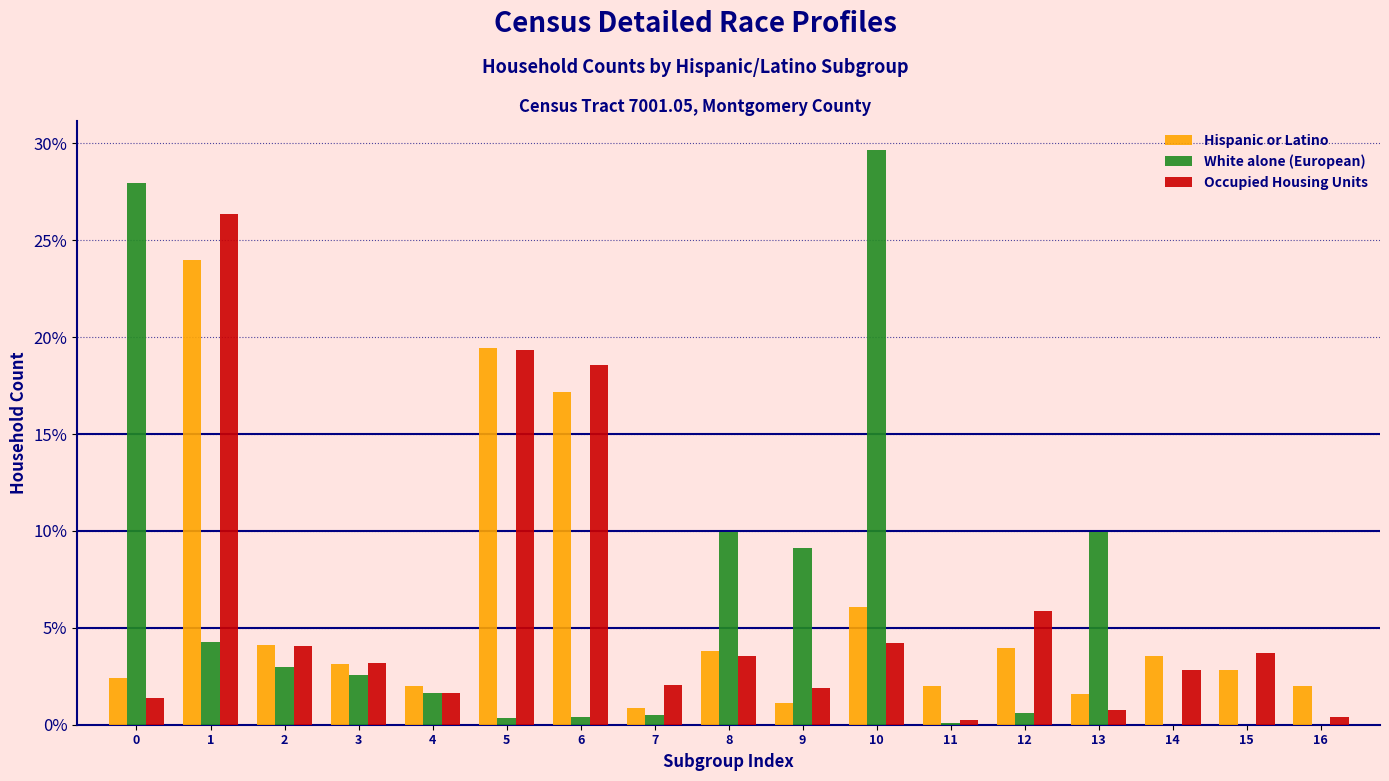

The value of White alone (European) at 0 is 27.9. True or false?

True